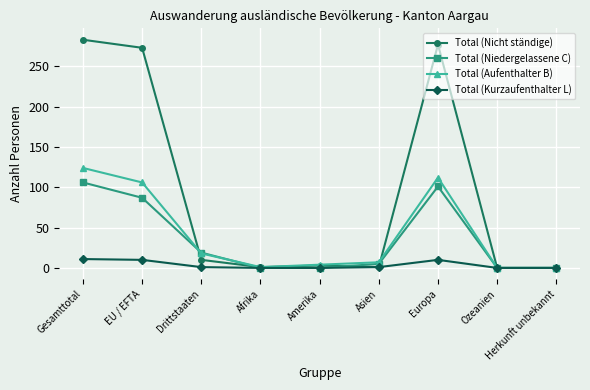

Rank the series by their maximum value, from lowest to highest.

Total (Kurzaufenthalter L), Total (Niedergelassene C), Total (Aufenthalter B), Total (Nicht ständige)